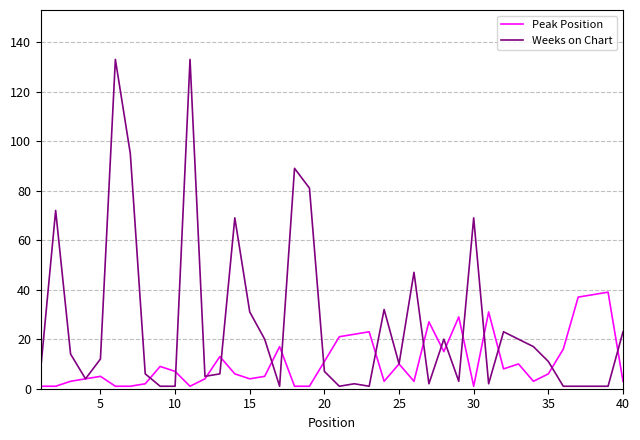

Which series has the largest range (max minus min)?

Weeks on Chart